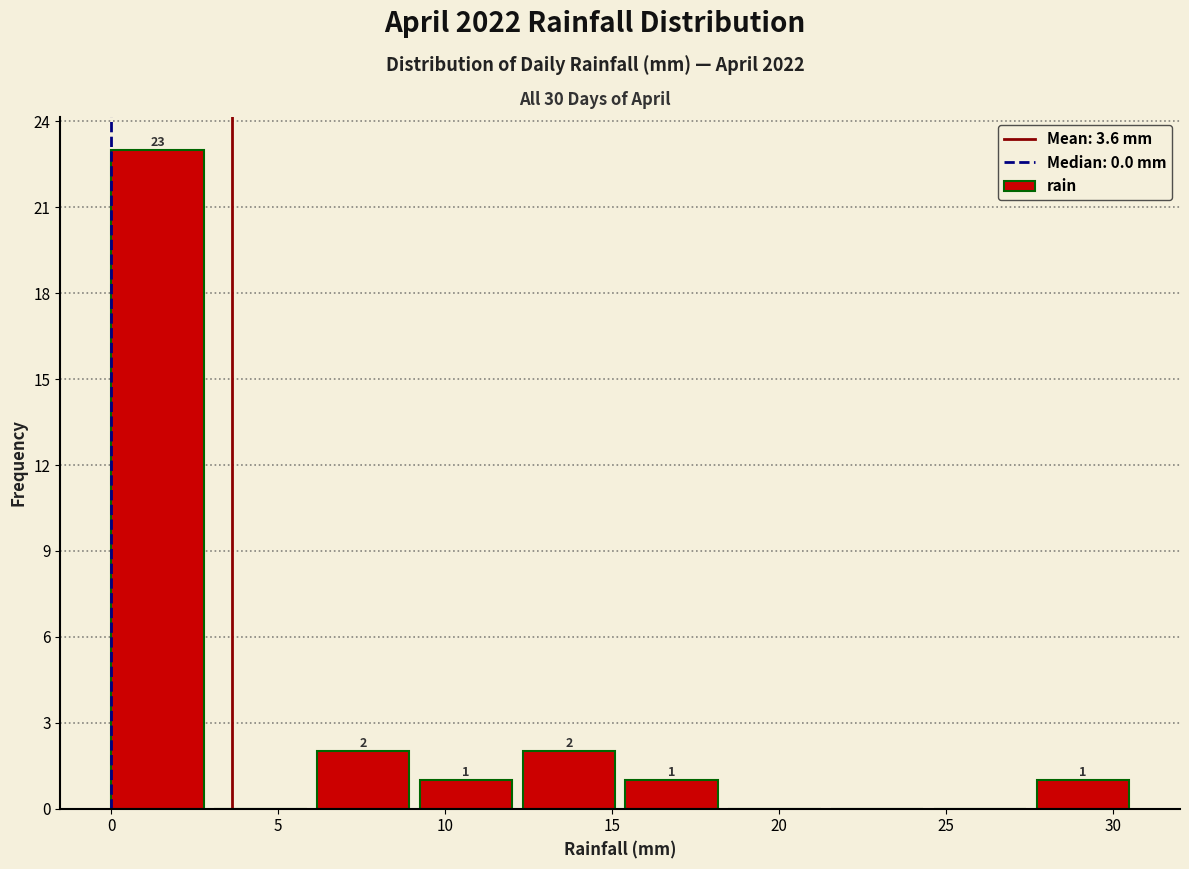

Which range on the x-axis has the tallest bar?

0.0 to 3.0